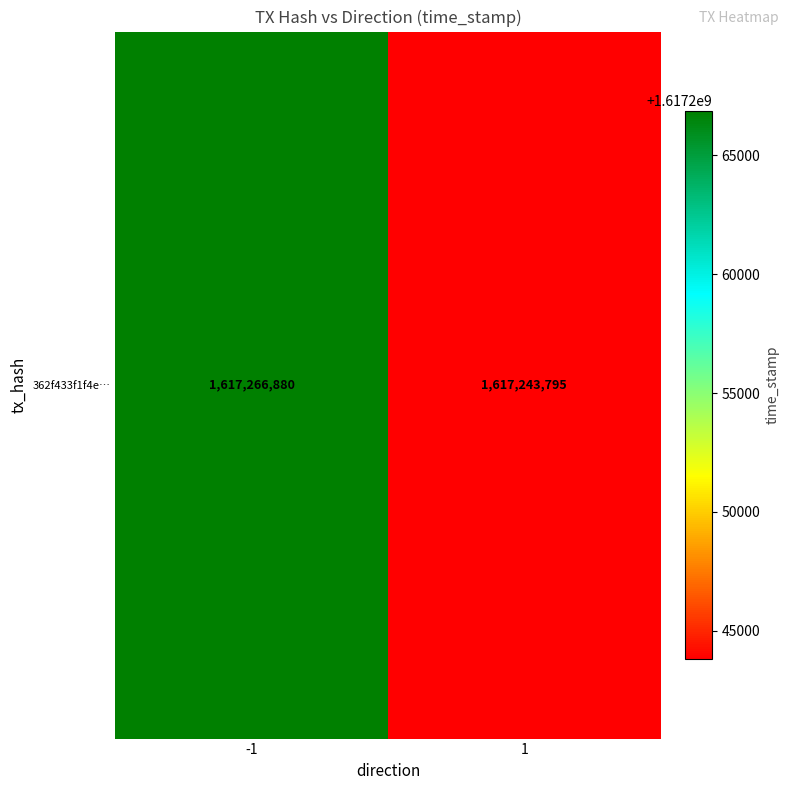

Reading left to right, list all the values displayed in this chart.

-1=1617266880	1=1617243795